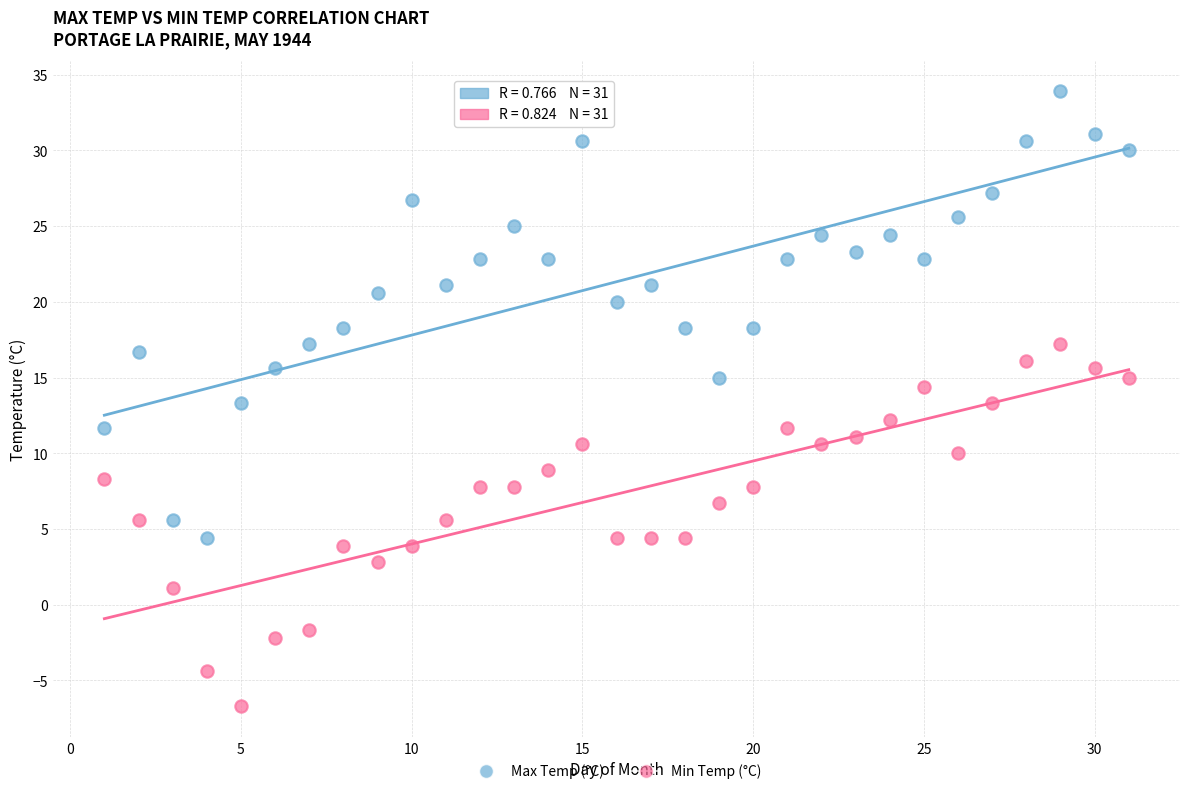

What is the X range (max minus min) for the scatter plot?

30.0